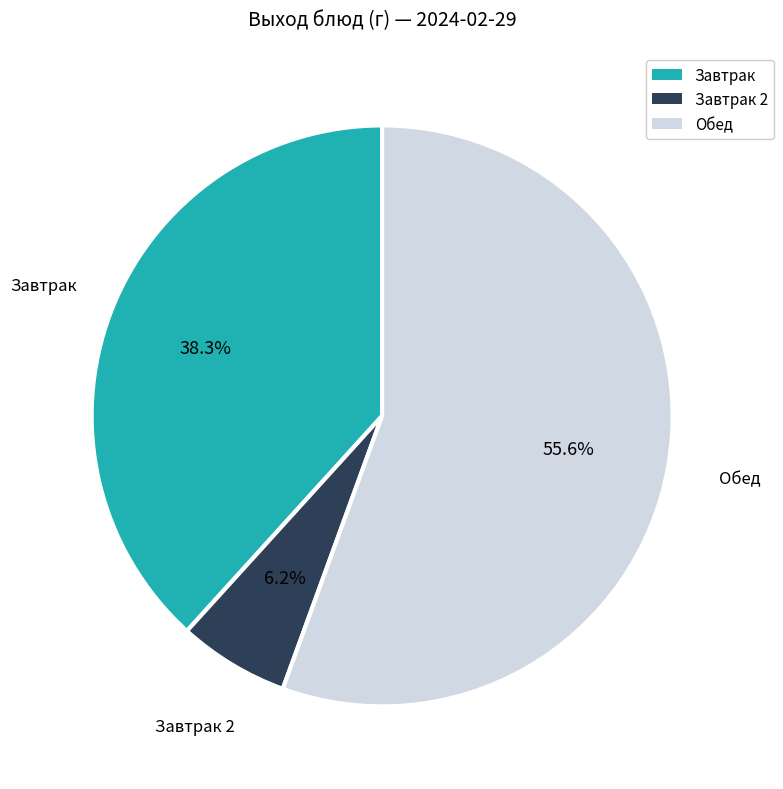

Is there a majority slice in this chart?

Yes